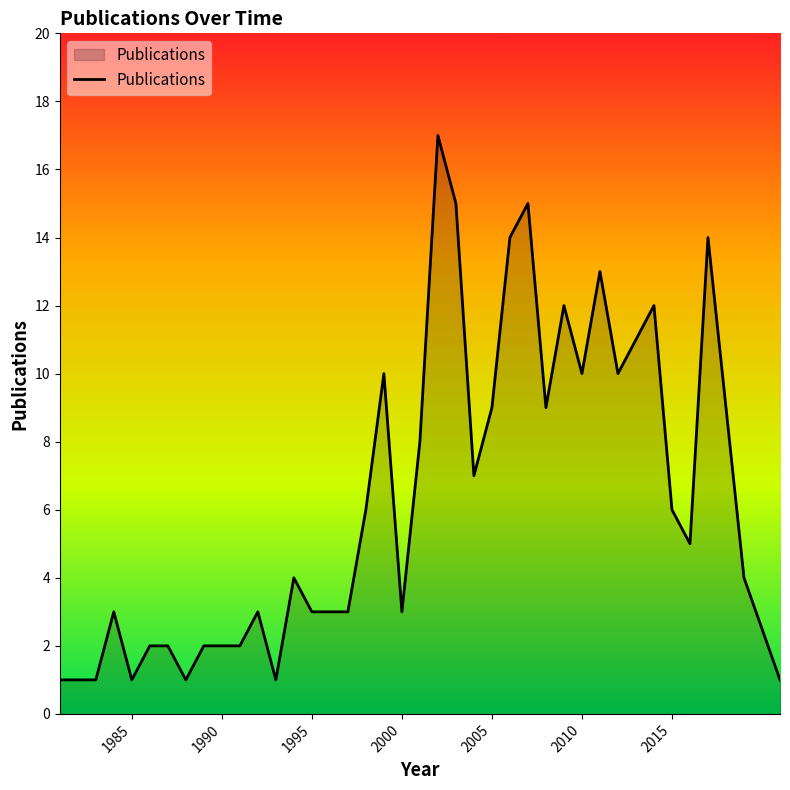

What is the greatest value displayed?

17